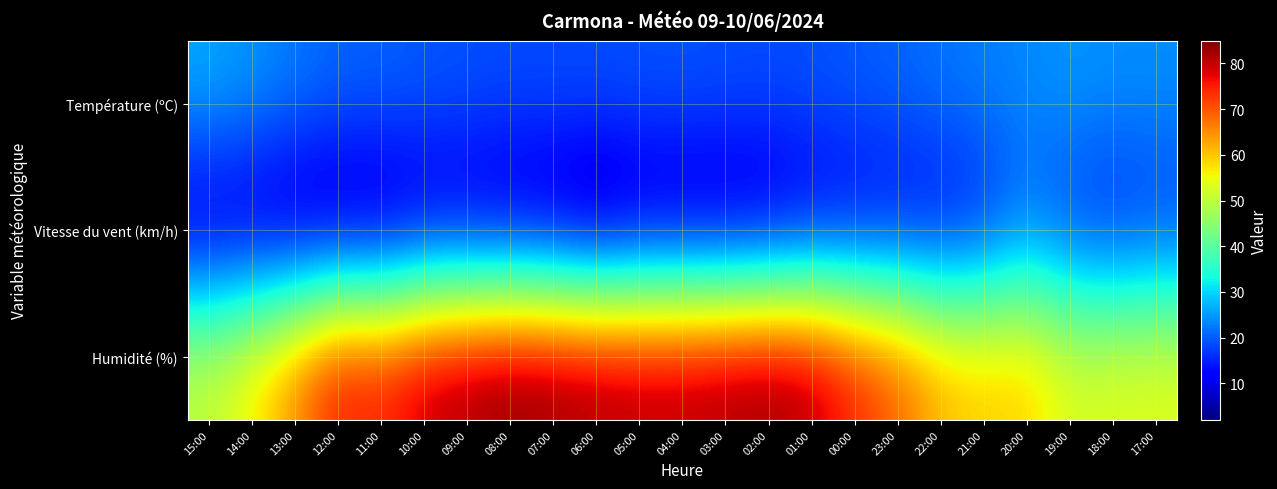

Reading left to right, extract all data points from this chart.

Température (ºC): 15:00=26.4	14:00=24.7	13:00=22.5	12:00=20.7	11:00=20.7	10:00=19.7	09:00=19.1	08:00=18.7	07:00=18.8	06:00=18.9	05:00=19.2	04:00=19.3	03:00=19.0	02:00=18.7	01:00=19.1	00:00=19.8	23:00=20.6	22:00=22.0	21:00=22.8	20:00=23.5	19:00=24.8	18:00=24.1	17:00=24.1
Vitesse du vent (km/h): 15:00=6.0	14:00=6.0	13:00=4.0	12:00=4.0	11:00=4.0	10:00=7.0	09:00=7.0	08:00=6.0	07:00=5.0	06:00=2.0	05:00=5.0	04:00=5.0	03:00=5.0	02:00=6.0	01:00=9.0	00:00=10.0	23:00=11.0	22:00=11.0	21:00=14.0	20:00=21.0	19:00=16.0	18:00=14.0	17:00=16.0
Humidité (%): 15:00=51.0	14:00=57.0	13:00=66.0	12:00=77.0	11:00=75.0	10:00=81.0	09:00=83.0	08:00=85.0	07:00=84.0	06:00=83.0	05:00=82.0	04:00=82.0	03:00=83.0	02:00=84.0	01:00=82.0	00:00=75.0	23:00=70.0	22:00=62.0	21:00=60.0	20:00=60.0	19:00=53.0	18:00=54.0	17:00=54.0